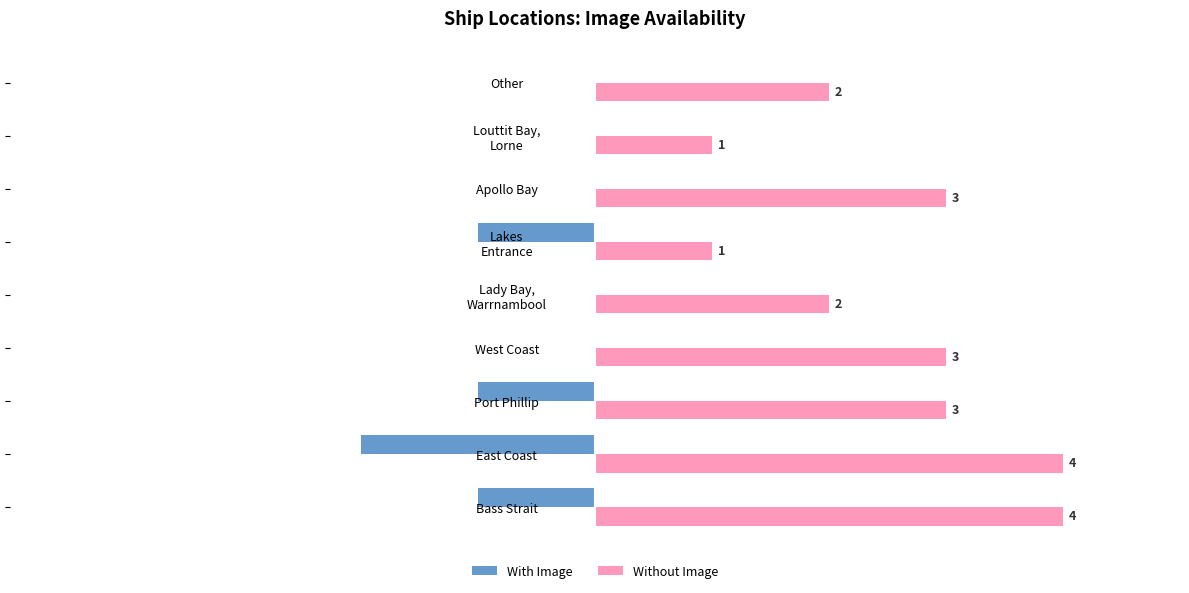

Which series has the largest total across all categories?

Without Image